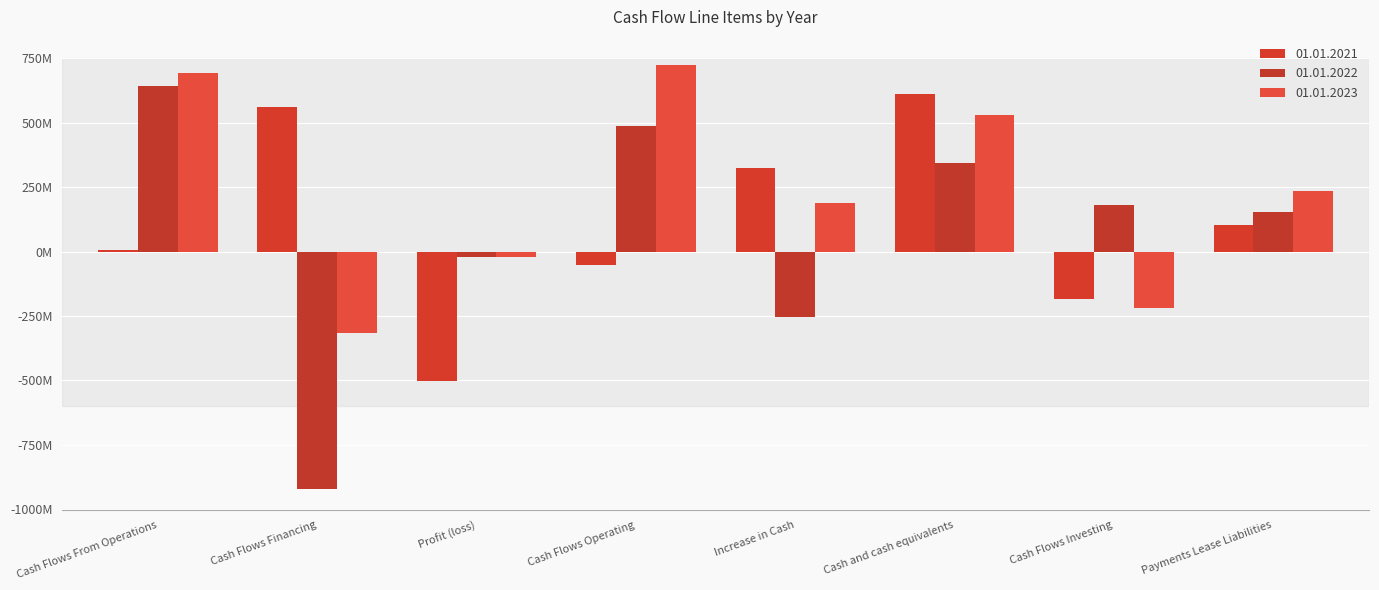

List the series in order of their overall mean, lowest first.

01.01.2022, 01.01.2021, 01.01.2023